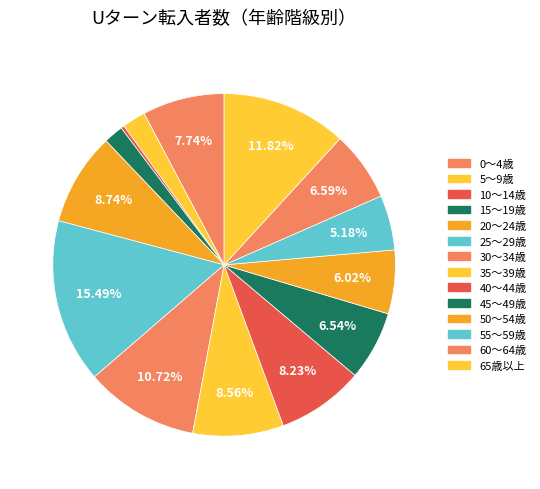

How many segments does this pie chart have?

14